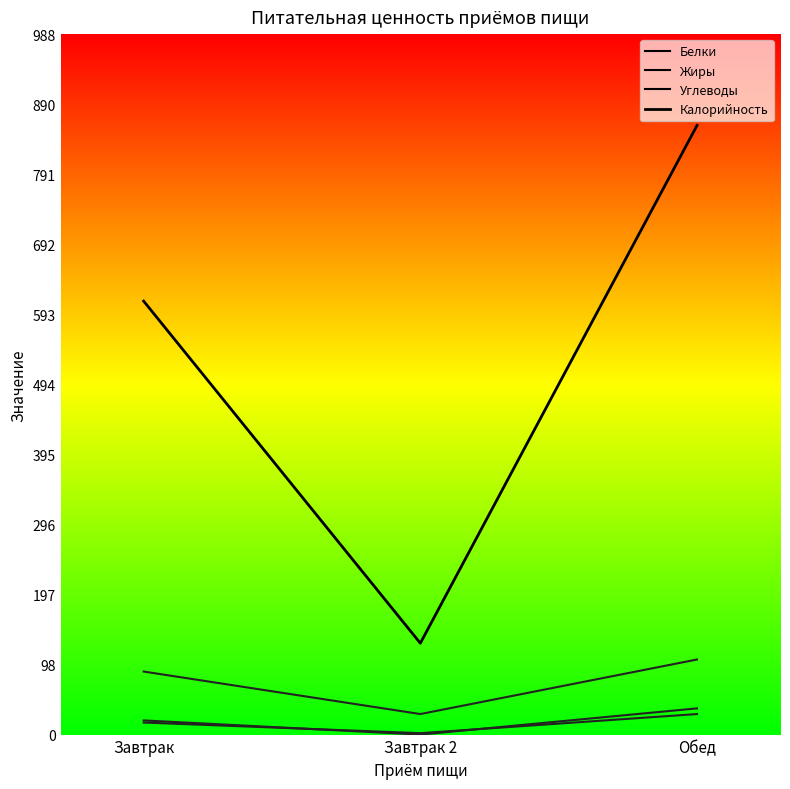

What is the average value of the Углеводы series?

75